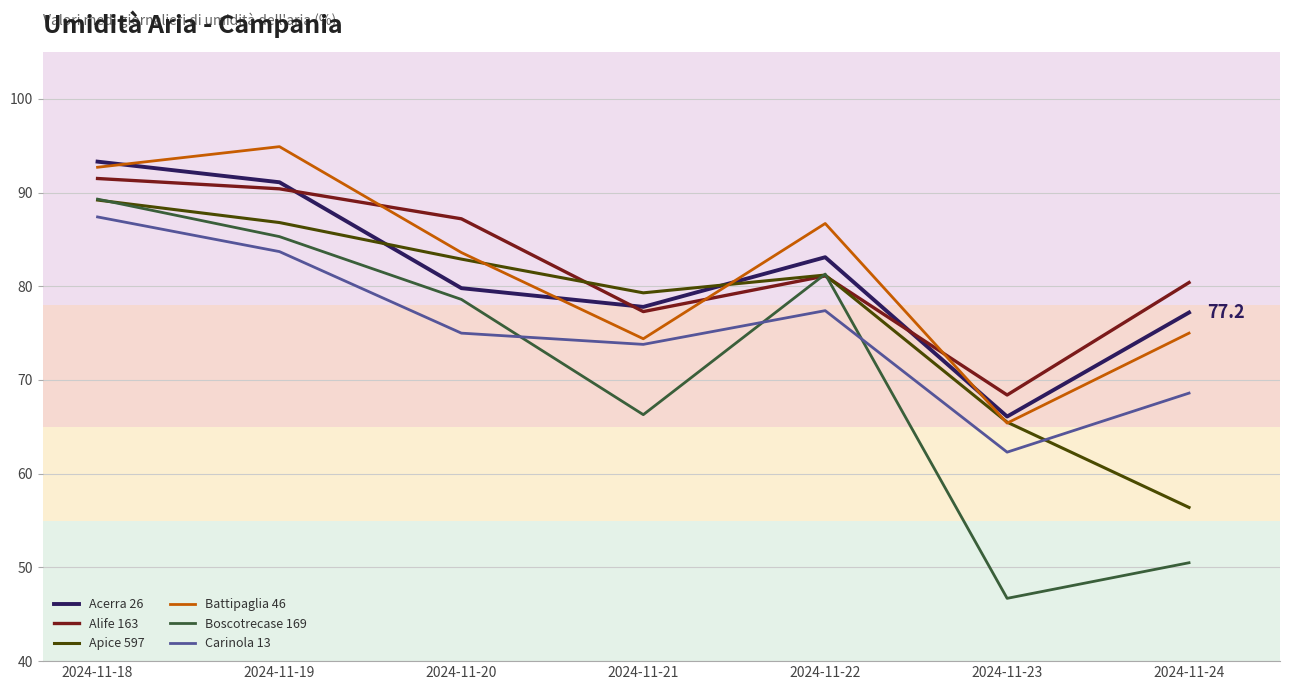

What is the average value of the Apice 597 series?

77.3